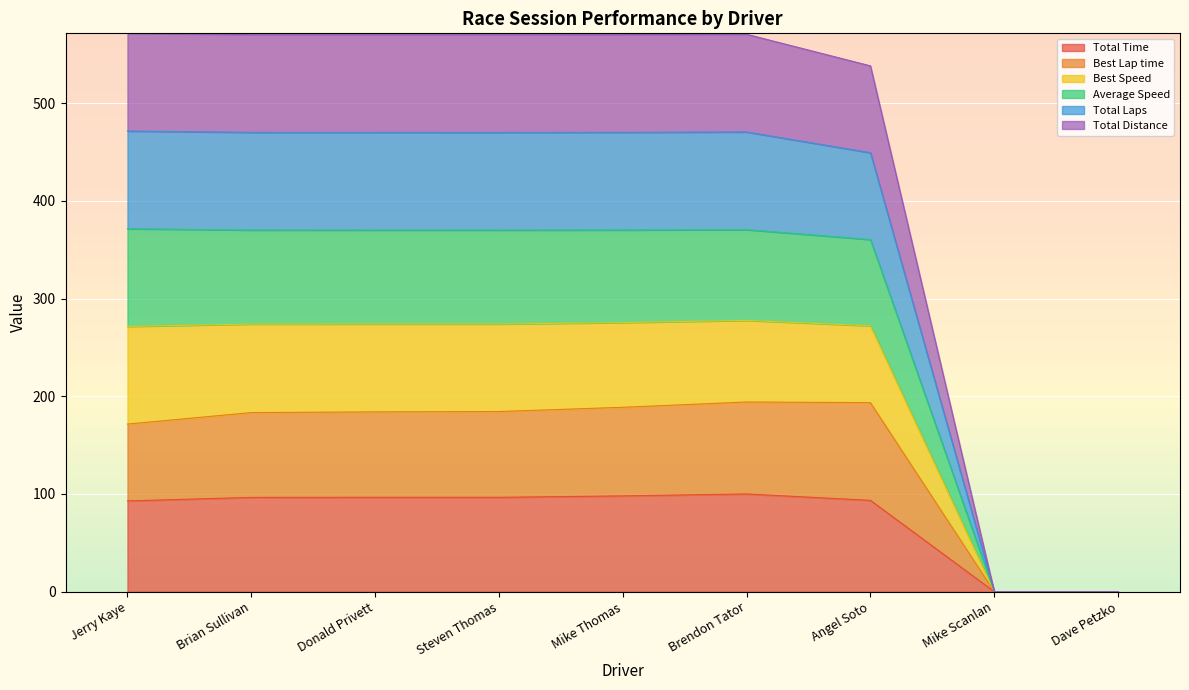

True or false: Best Lap time and Total Time intersect in this chart.

False